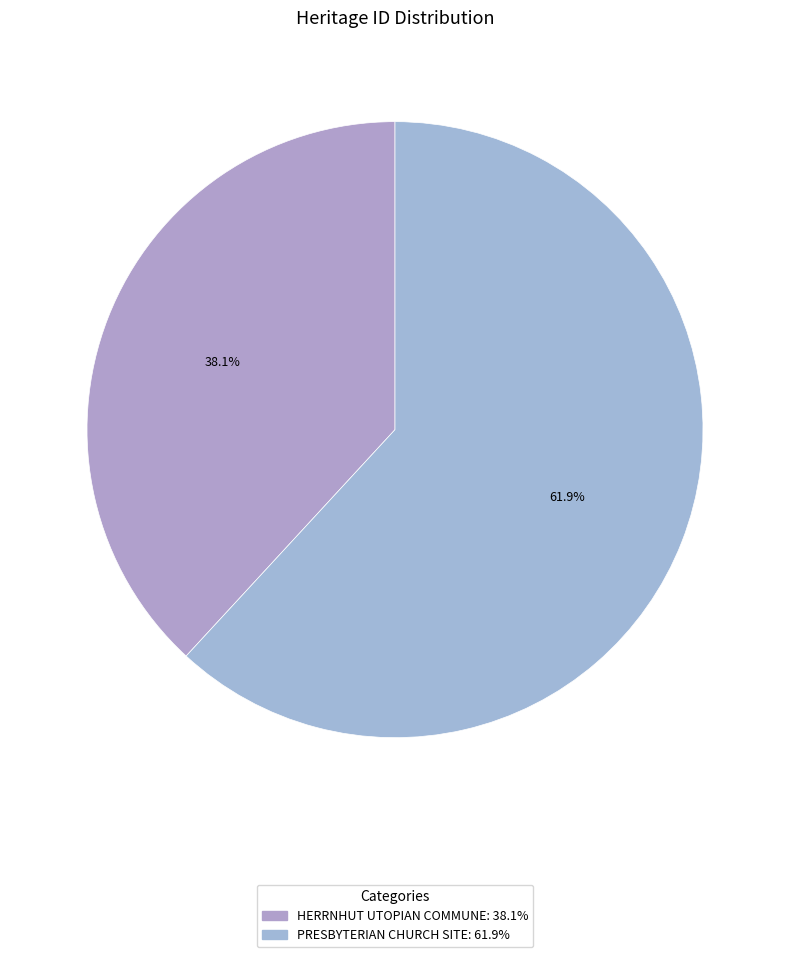

To the nearest percent, what percentage of the pie is HERRNHUT UTOPIAN COMMUNE?

38%